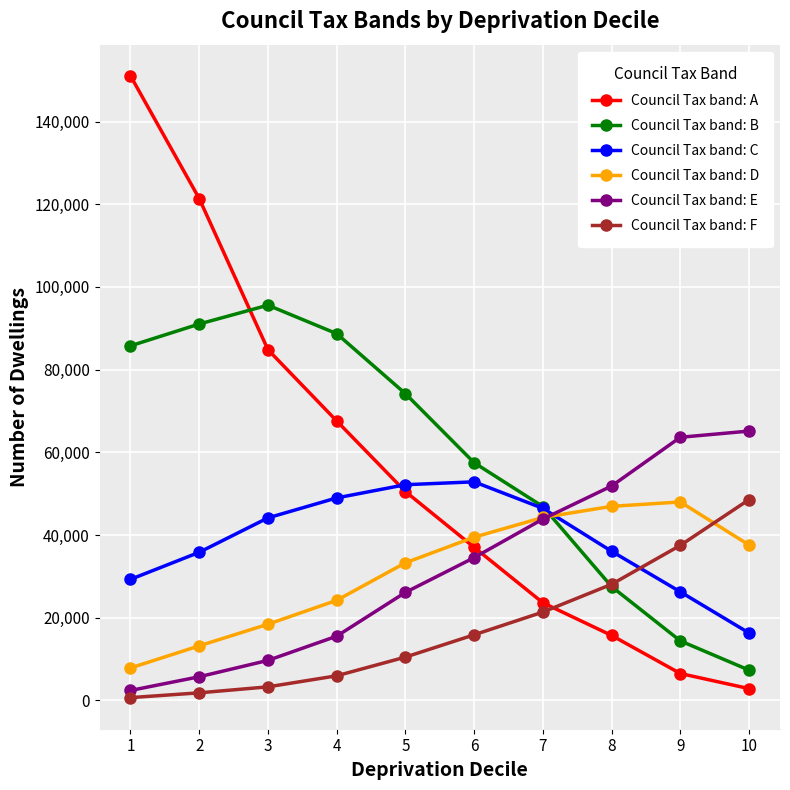

What is the difference between the highest and lowest values at 7?

25529